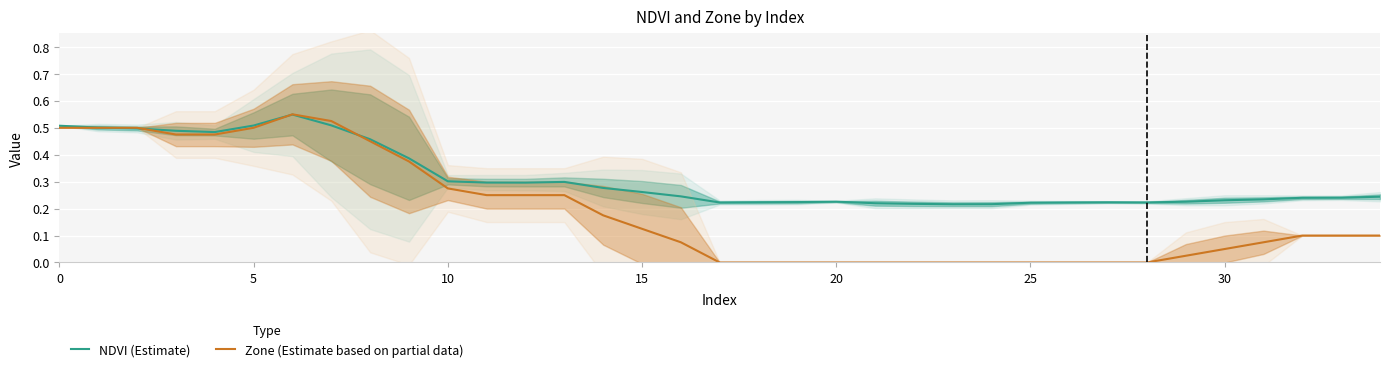

True or false: NDVI (Estimate) and Zone (Estimate based on partial data) intersect in this chart.

True